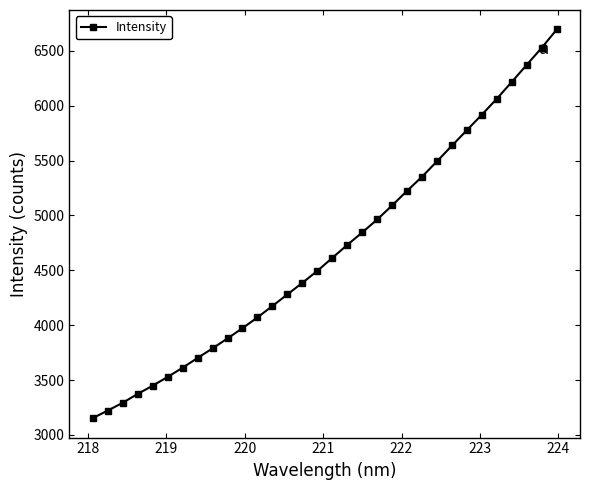

What is the value of the 18th point from the left?

4731.5